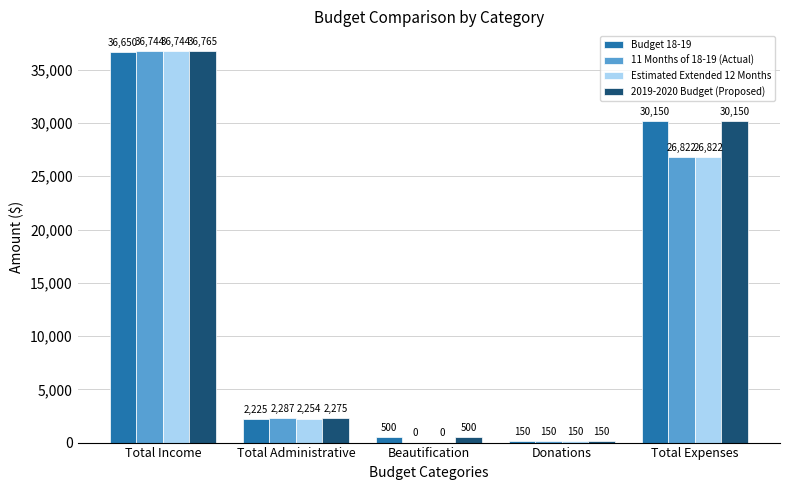

What is the sum of all 2019-2020 Budget (Proposed) values?

69840.0